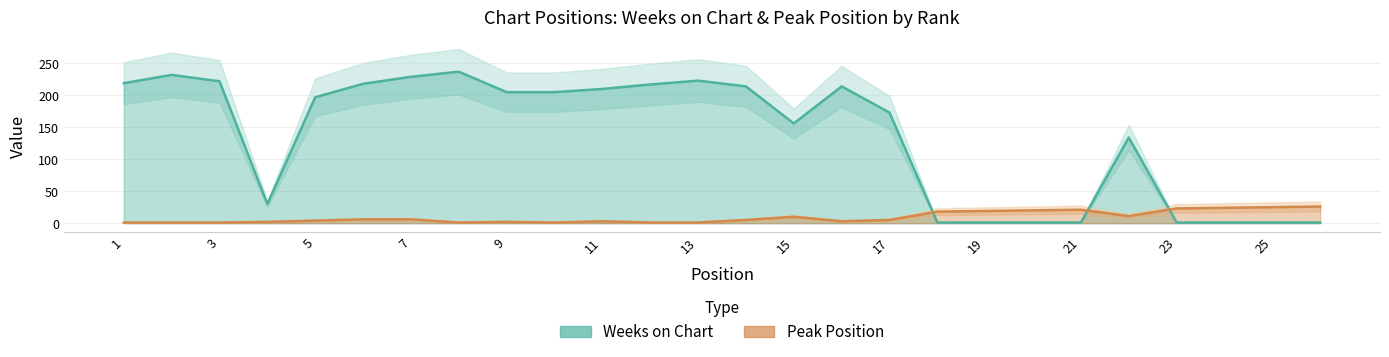

Between 11 and 23, which is larger?

11